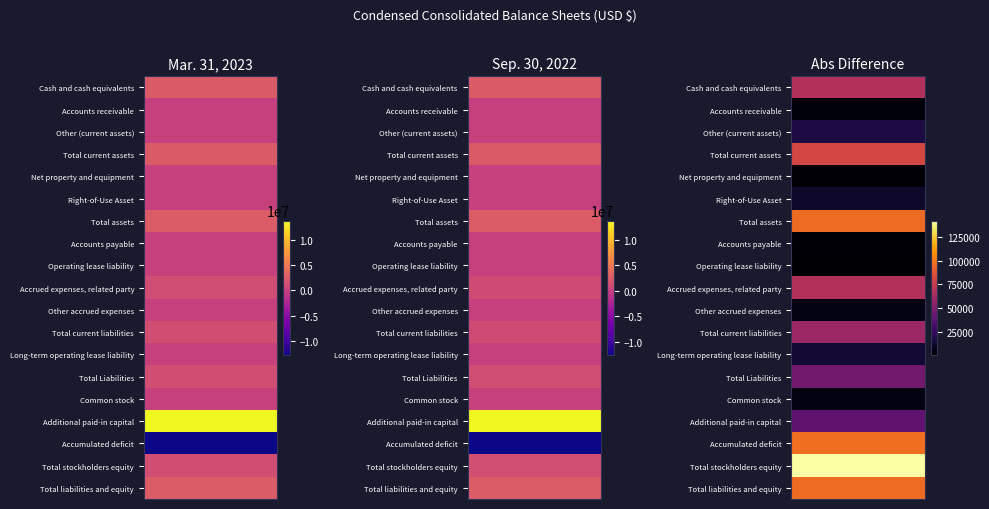

Reading left to right, transcribe all the data shown in this chart.

Mar. 31, 2023: Cash and cash equivalents=2290000	Accounts receivable=5000	Other (current assets)=9000	Total current assets=2304000	Net property and equipment=32000	Right-of-Use Asset=59000	Total assets=2395000	Accounts payable=1000	Operating lease liability=26000	Accrued expenses, related party=1141000	Other accrued expenses=5000	Total current liabilities=1173000	Long-term operating lease liability=33000	Total Liabilities=1206000	Common stock=116000	Additional paid-in capital=13736000	Accumulated deficit=-12663000	Total stockholders equity=1189000	Total liabilities and equity=2395000
Sep. 30, 2022: Cash and cash equivalents=2358000	Accounts receivable=1000	Other (current assets)=26000	Total current assets=2385000	Net property and equipment=35000	Right-of-Use Asset=71000	Total assets=2491000	Accounts payable=4000	Operating lease liability=25000	Accrued expenses, related party=1073000	Other accrued expenses=11000	Total current liabilities=1113000	Long-term operating lease liability=47000	Total Liabilities=1160000	Common stock=121000	Additional paid-in capital=13776000	Accumulated deficit=-12566000	Total stockholders equity=1331000	Total liabilities and equity=2491000